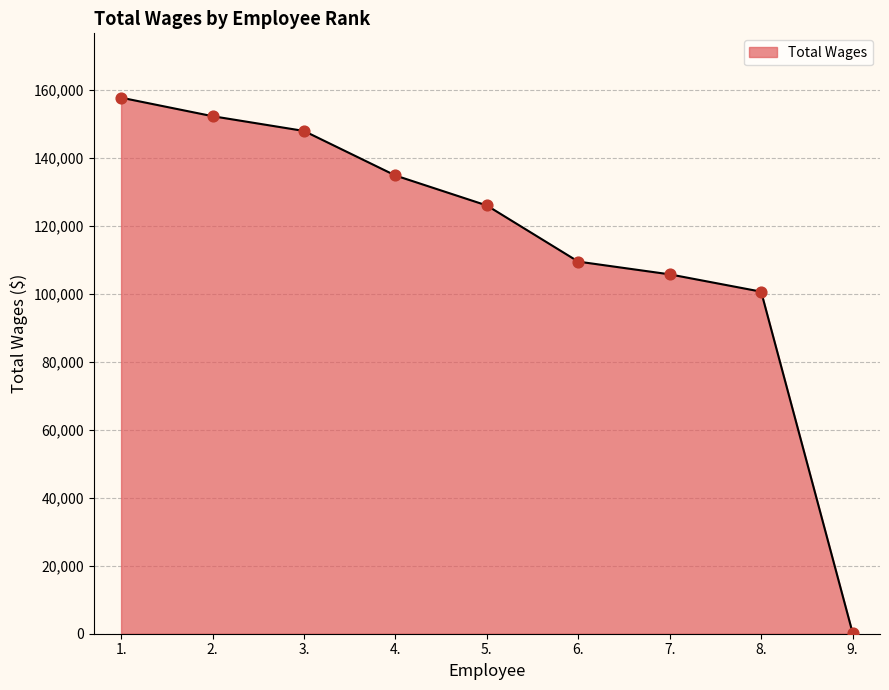

What is the change in value from 2. to 6.?

-42755